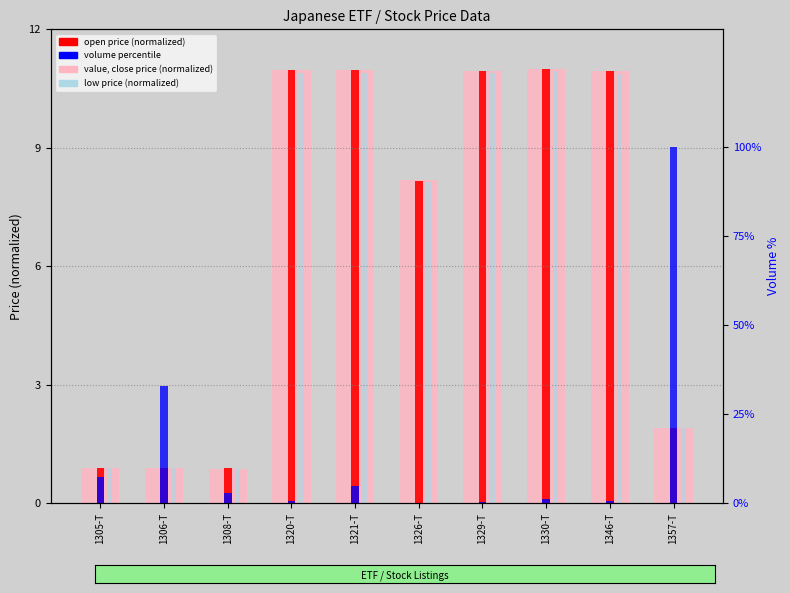

What position from the right is 1329-T?

4